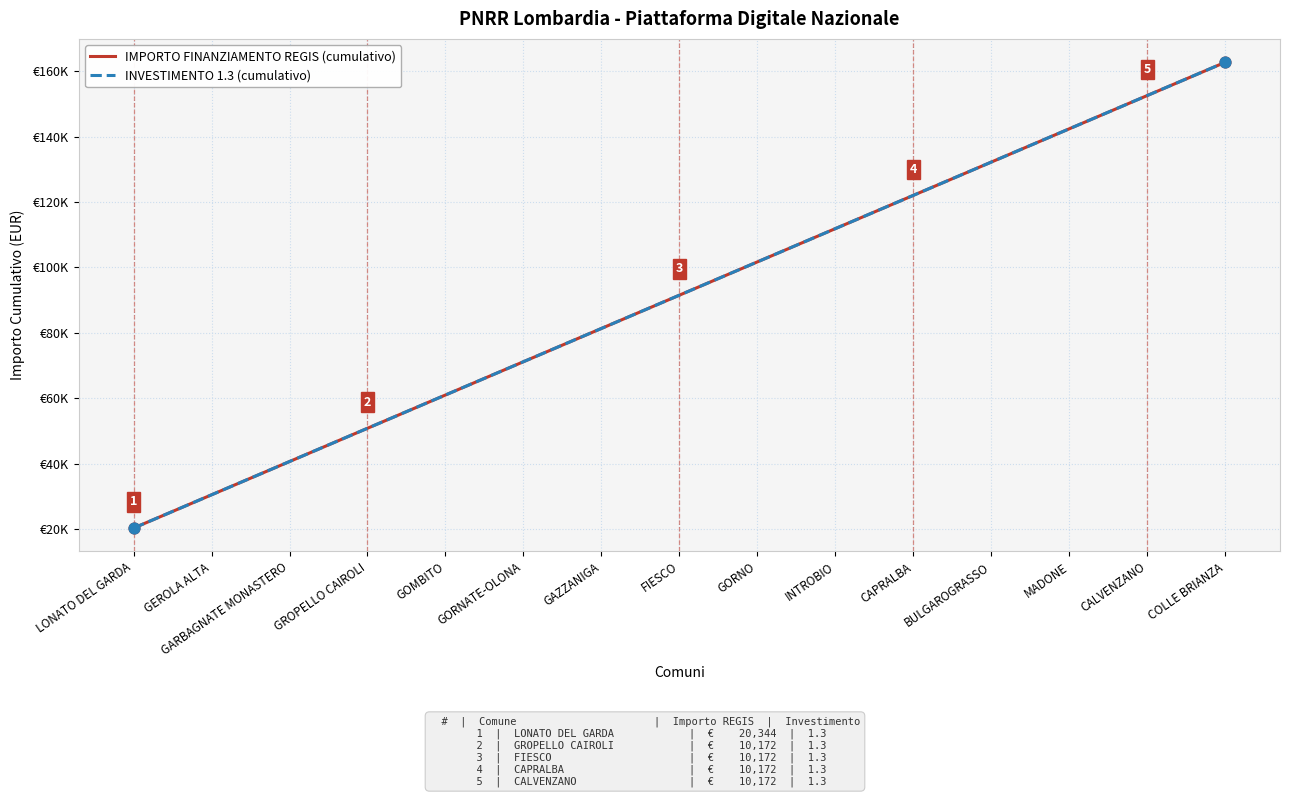

Is this an area chart (filled region under the line)?

No